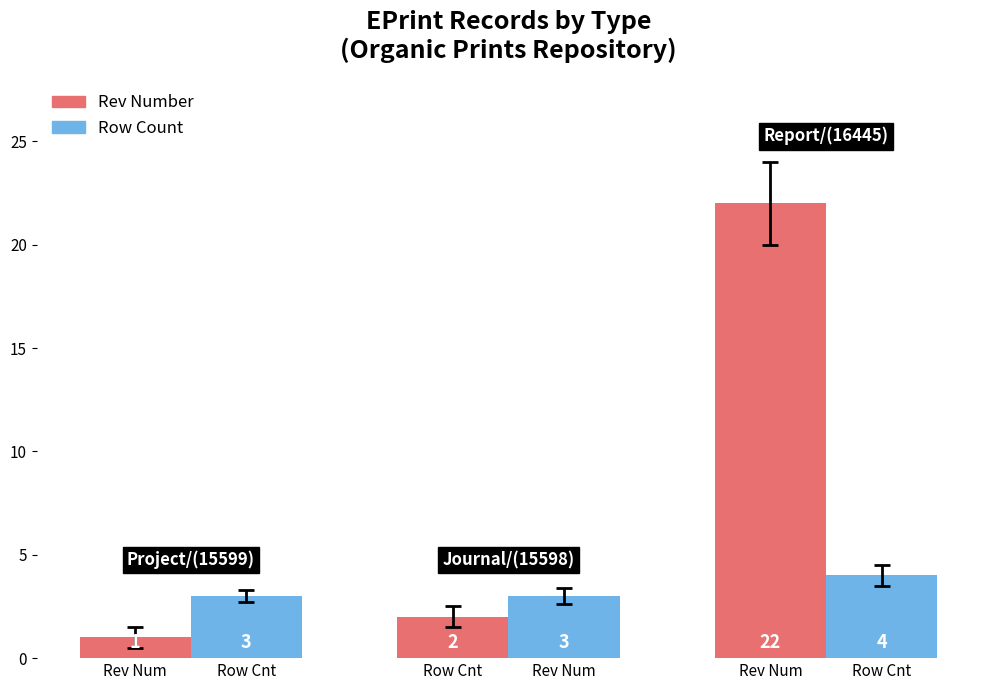

Which series has the largest total across all categories?

Rev Number